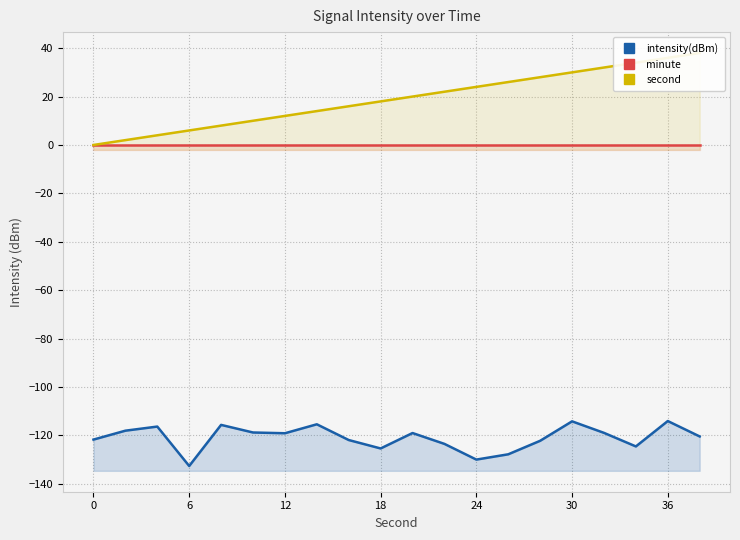

What is the smallest value displayed?

-132.7